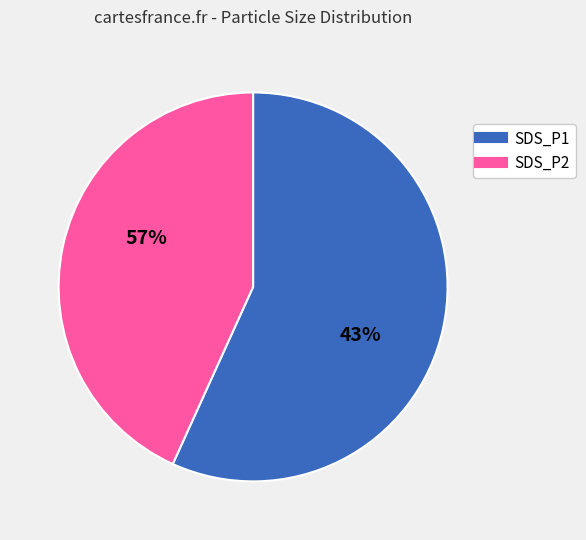

Rank the categories by value from highest to lowest.

SDS_P1, SDS_P2